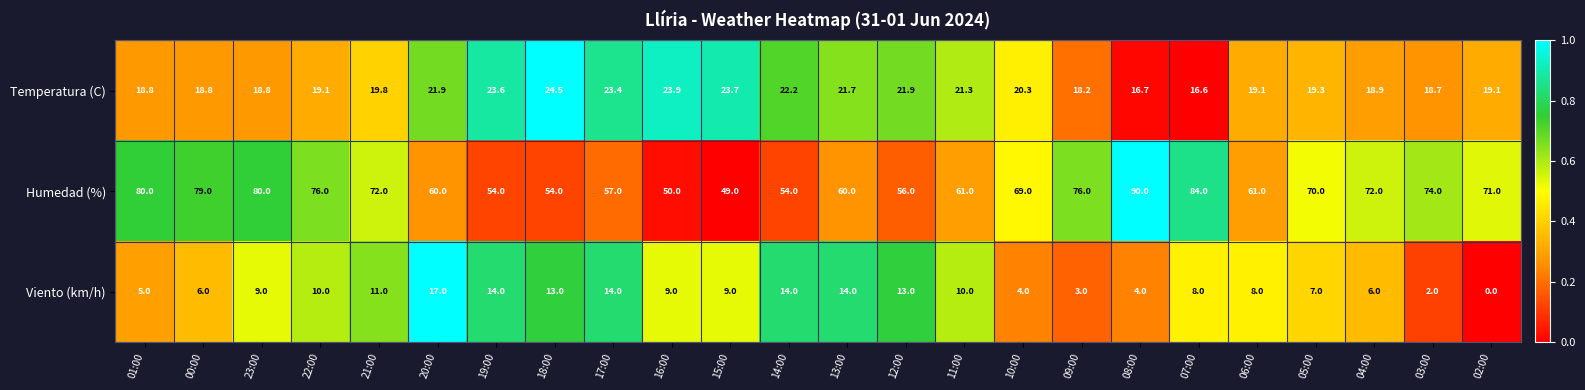

What is the total value across all series at 19:00?

91.6